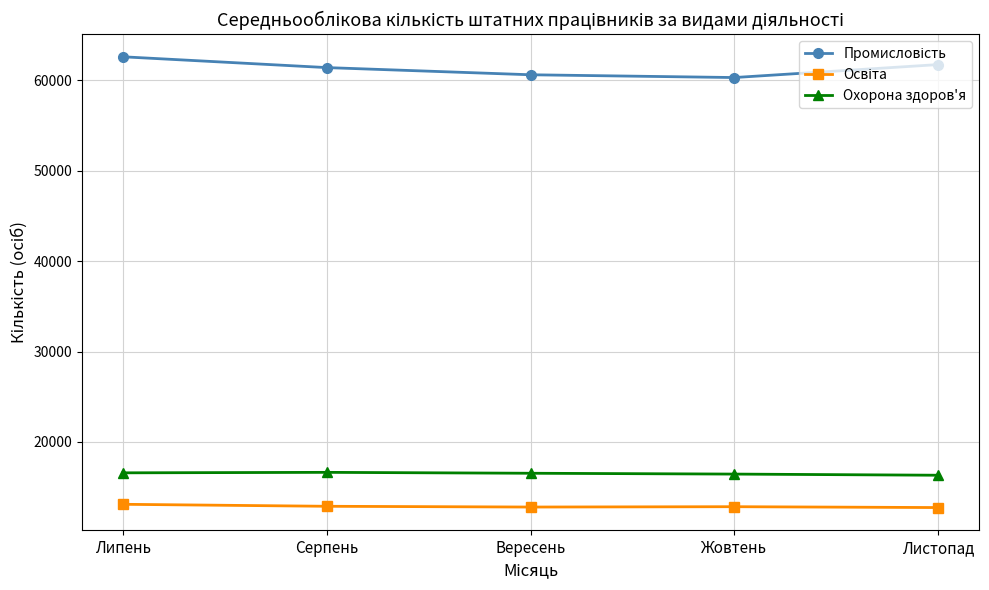

What is the total value across all series at Вересень?

89964